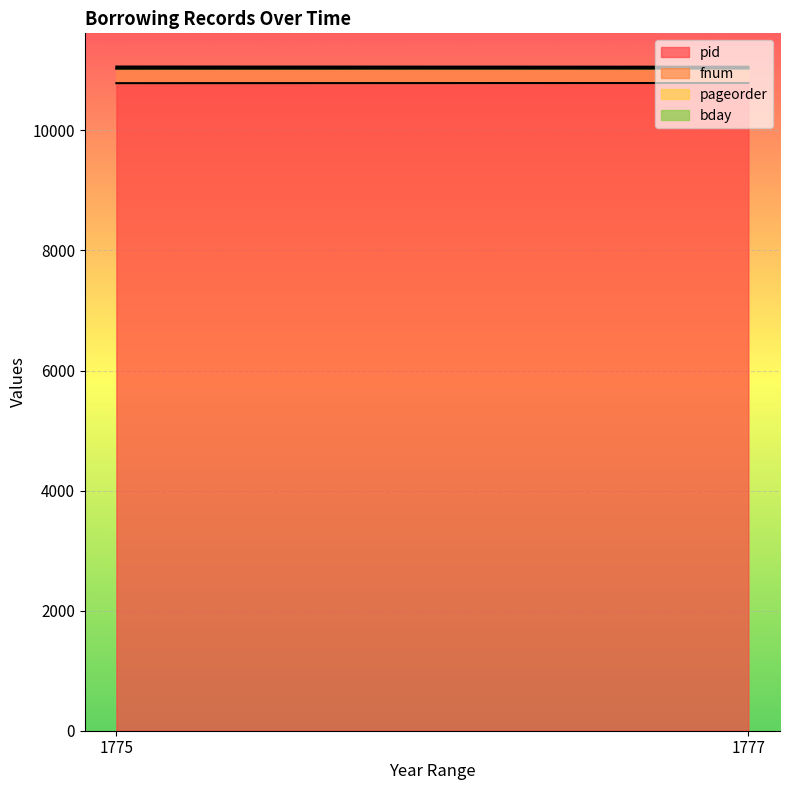

Which series has the largest range (max minus min)?

pageorder